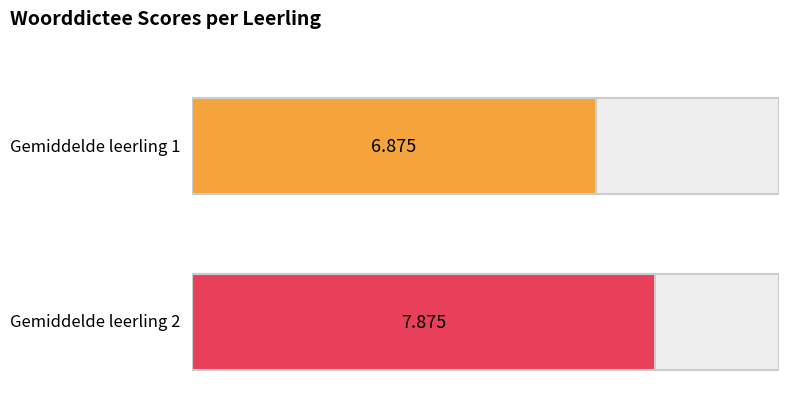

Is it true that leerling 2 equals 13 at dictee 5?

False